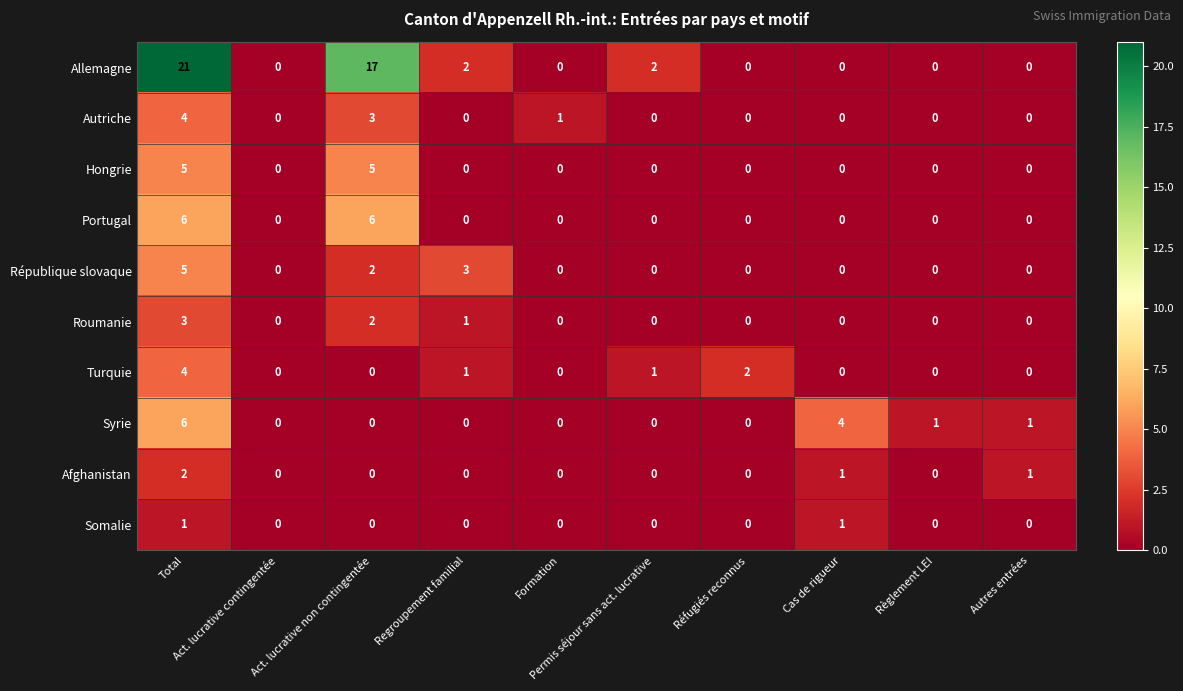

Which series has the largest total across all categories?

Allemagne